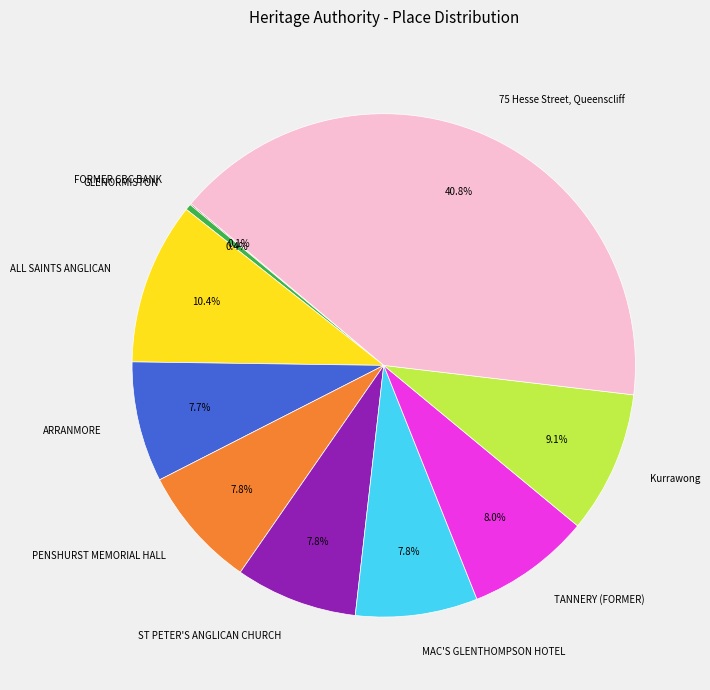

Approximately how many times larger is the value at ALL SAINTS ANGLICAN compared to PENSHURST MEMORIAL HALL?

1.3